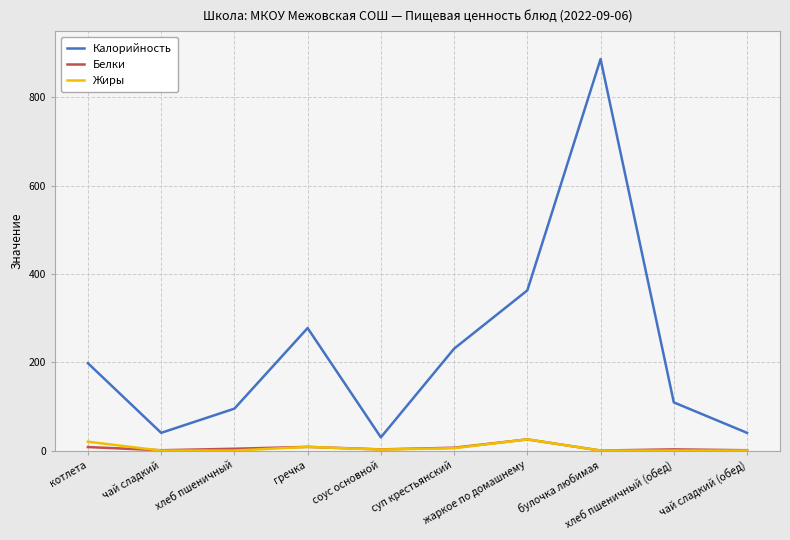

True or false: Калорийность has a value of 69.3 at чай сладкий.

False